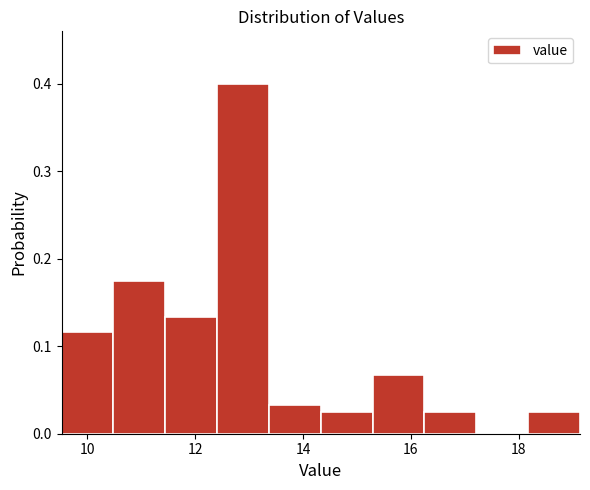

Reading left to right, transcribe this chart: for each bar, give the range it covers on the x-axis and its height. Neither the bar edges nor the heights are printed on the chart, so give them approximately, as read against the axes.

9.6 to 10.4: 0.12
10.4 to 11.4: 0.18
11.4 to 12.4: 0.13
12.4 to 13.4: 0.40
13.4 to 14.4: 0.03
14.4 to 15.2: 0.03
15.2 to 16.2: 0.07
16.2 to 17.2: 0.03
17.2 to 18.2: 0
18.2 to 19.2: 0.03